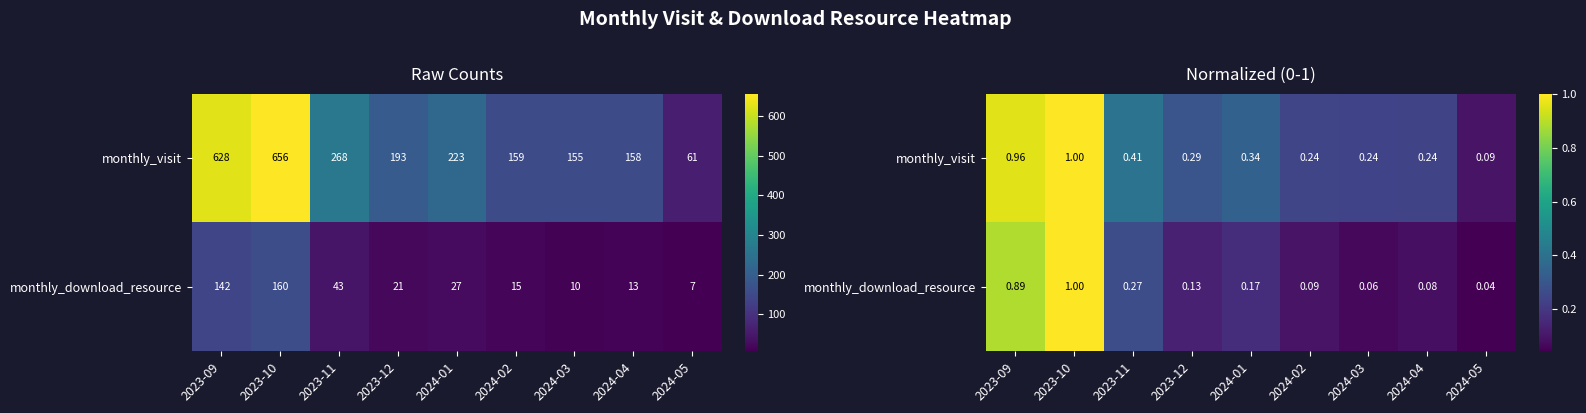

What is the total value across all series at 2023-12?

0.4